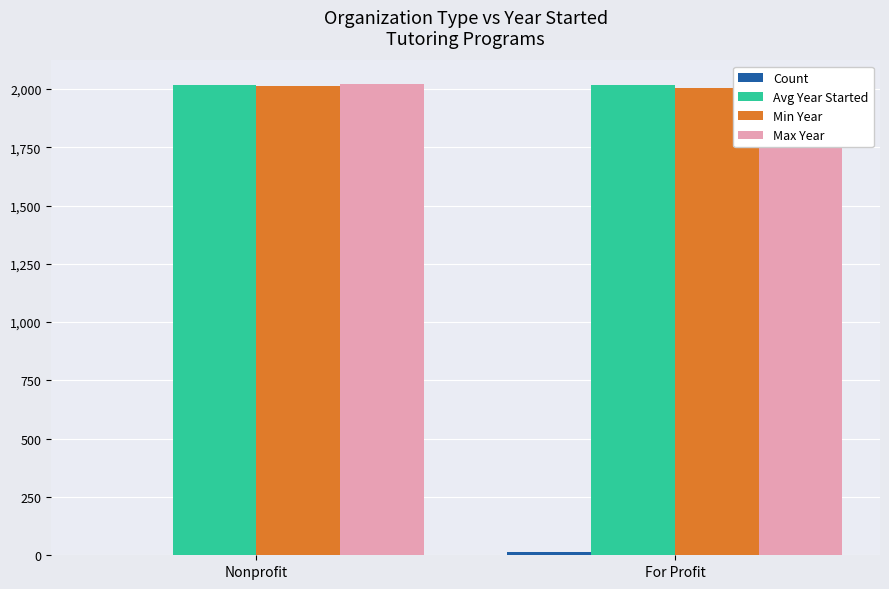

Rank the series by their maximum value, from highest to lowest.

Max Year, Avg Year Started, Min Year, Count